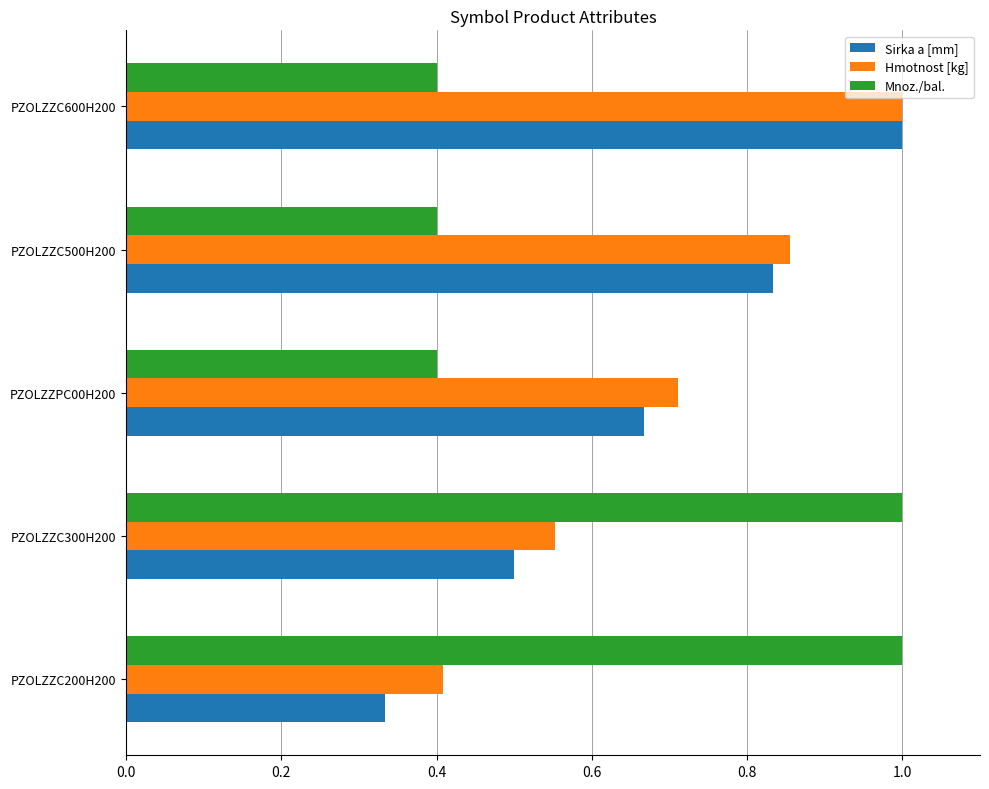

List the series in order of their overall mean, lowest first.

Mnoz./bal., Sirka a [mm], Hmotnost [kg]